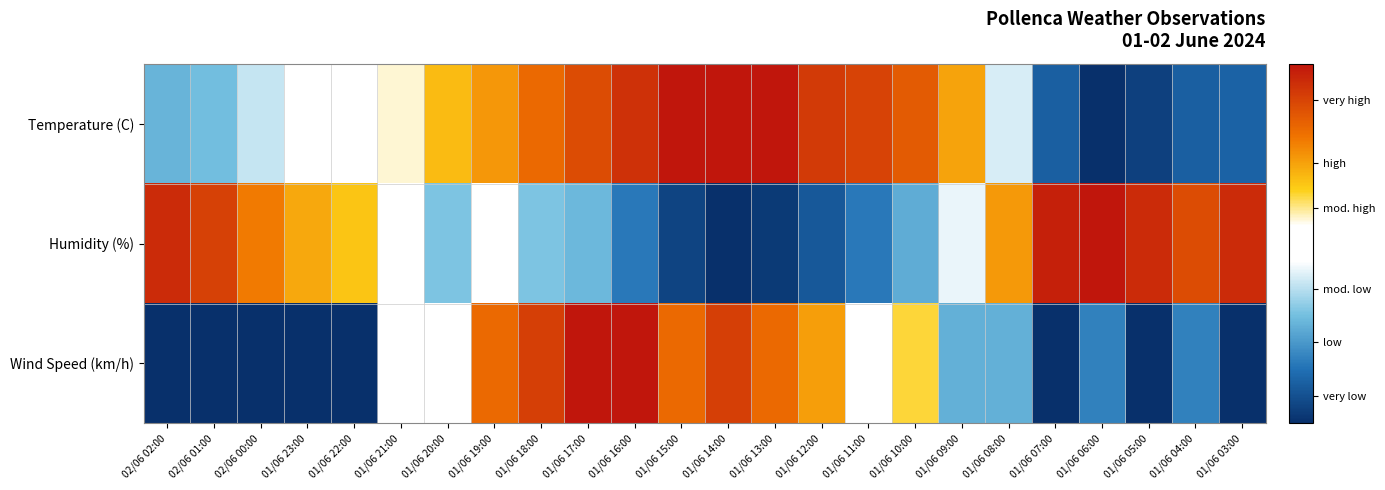

What is the total value across all series at 01/06 19:00?

2.0